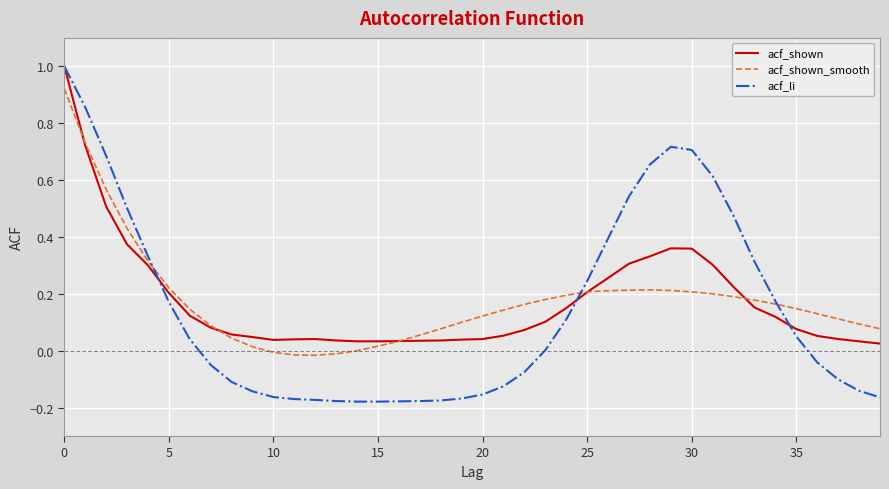

What is the greatest value displayed?

1.0